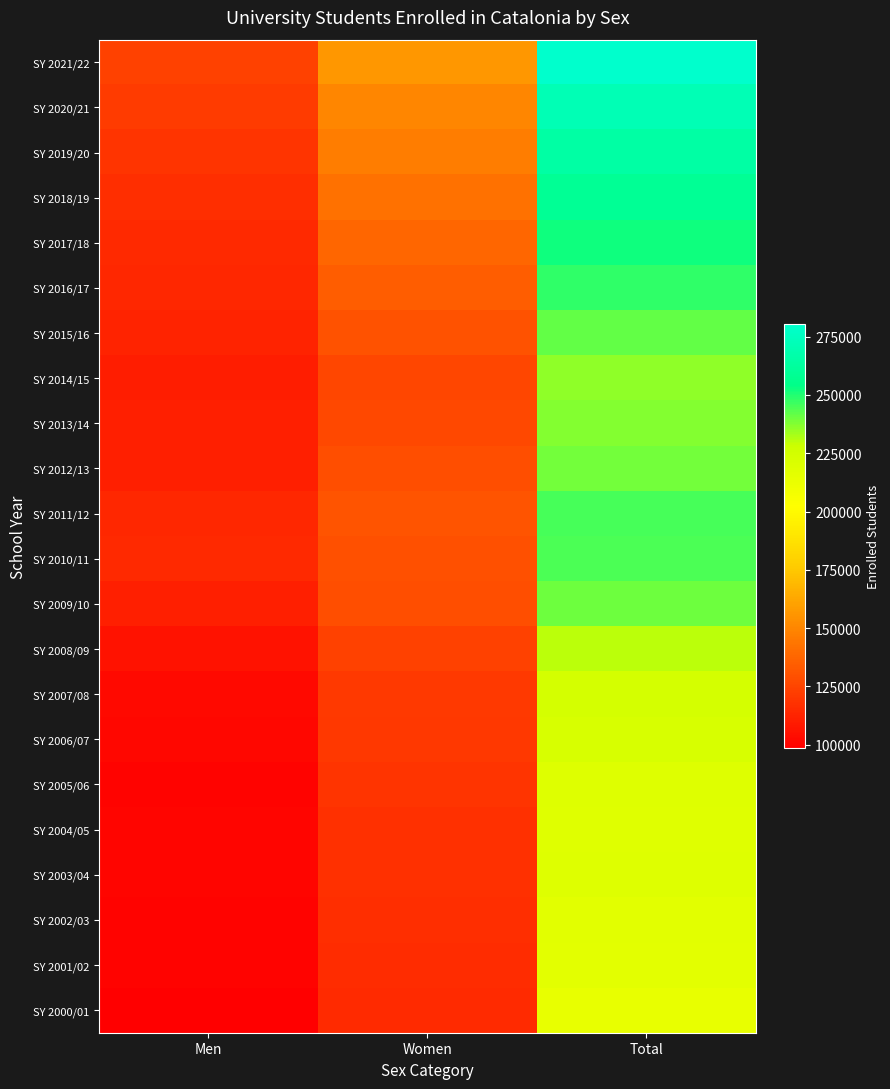

Which series has the largest total across all categories?

SY 2021/22